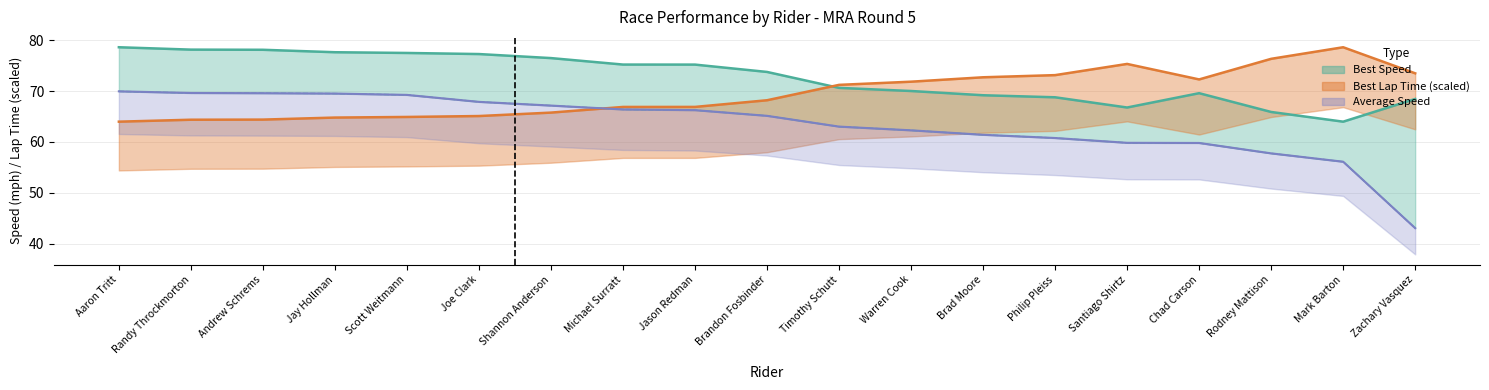

What is the lowest value of the Best Lap time series?

64.0